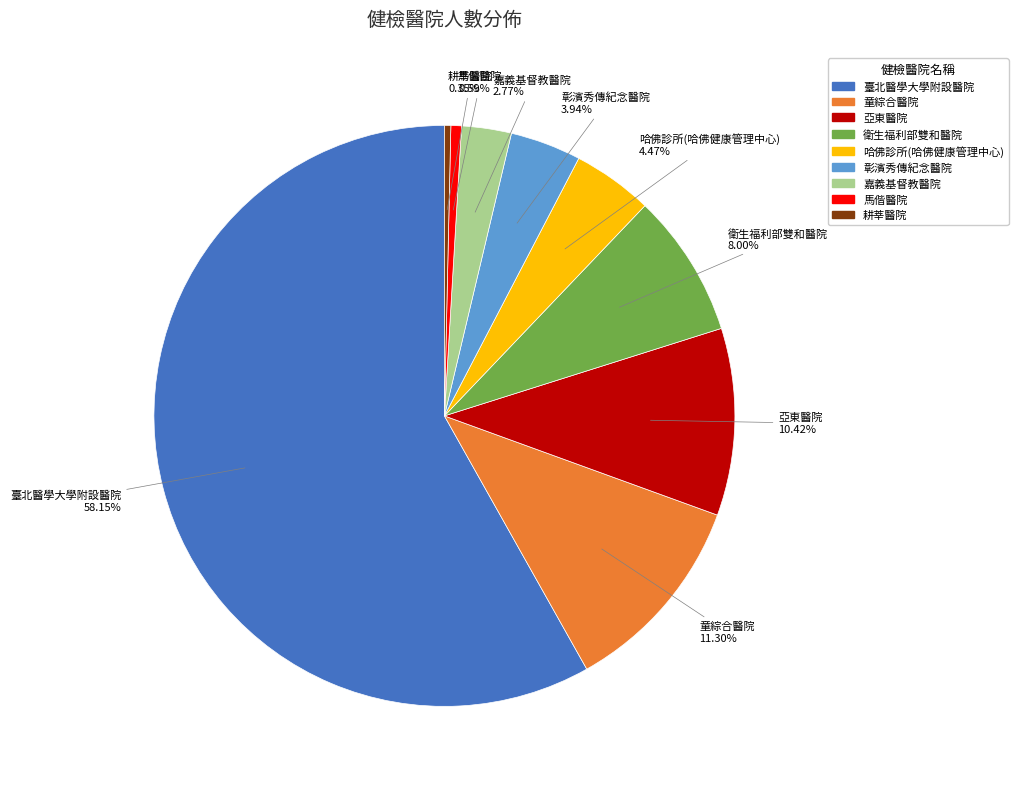

What is the ratio of the value at 臺北醫學大學附設醫院 to the value at 耕莘醫院?

164.7